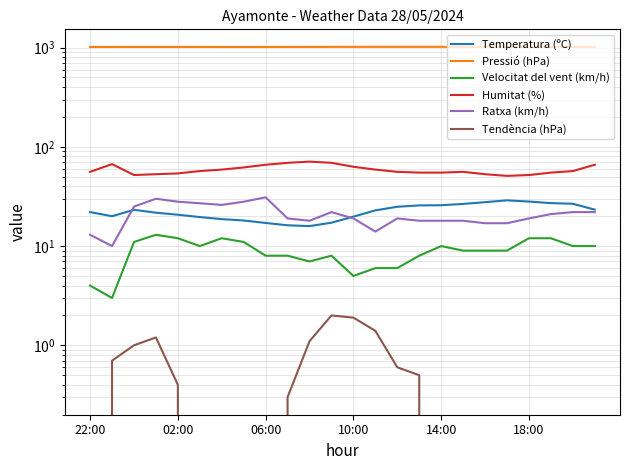

True or false: Tendència (hPa) and Humitat (%) cross at least once.

False